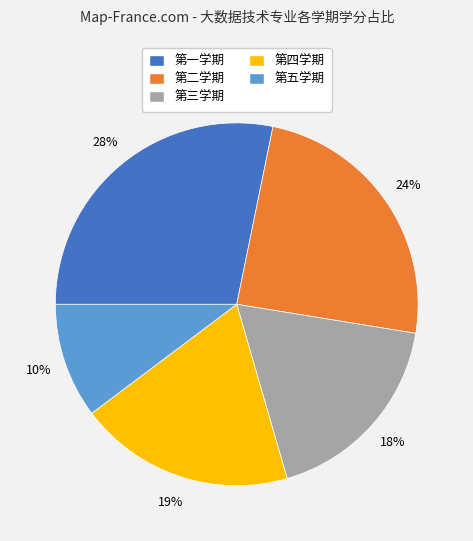

Is it true that 第一学期 is 18% of the pie?

False